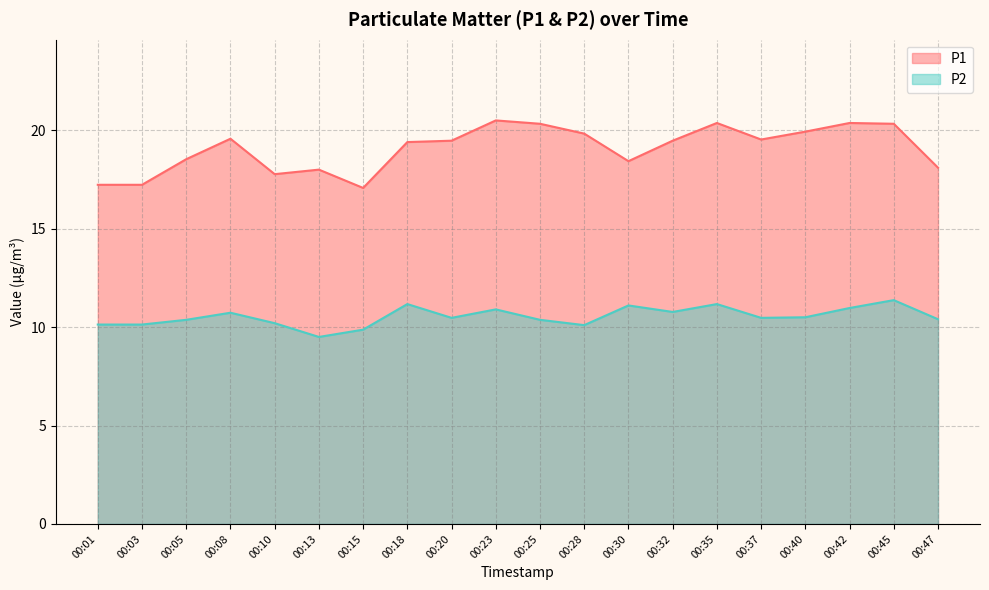

In P2, how many points are lower than both neighbors (excluding endpoints)?

5